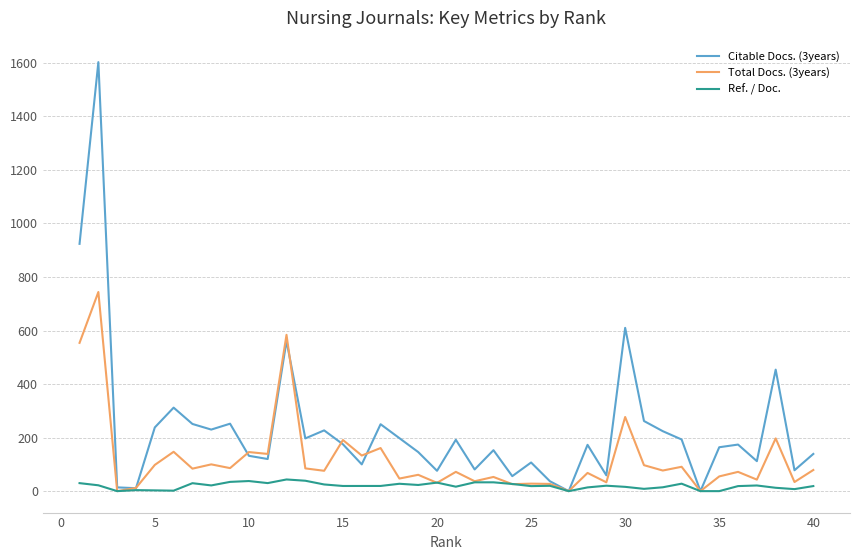

True or false: Citable Docs. (3years) and Total Docs. (3years) intersect in this chart.

True